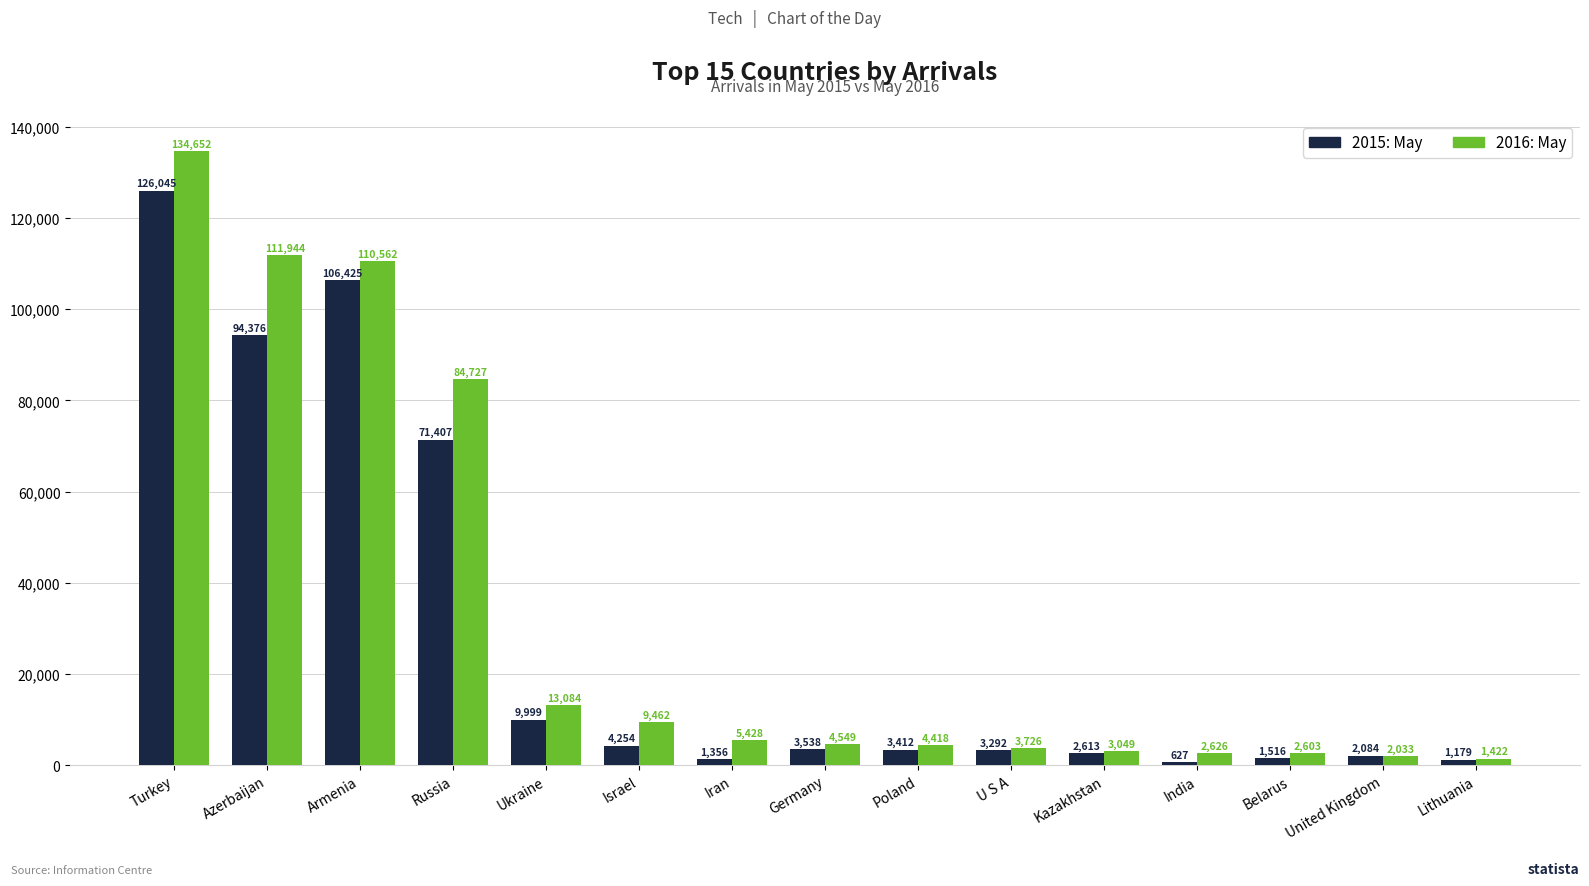

Rank the series by their maximum value, from lowest to highest.

2015: May, 2016: May